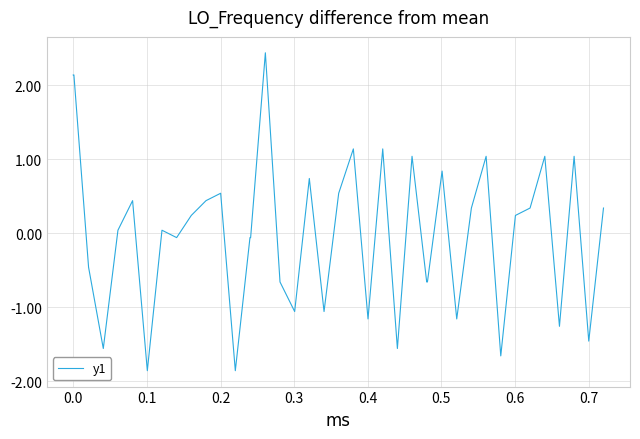

What is the difference between the maximum and minimum values?

4.3